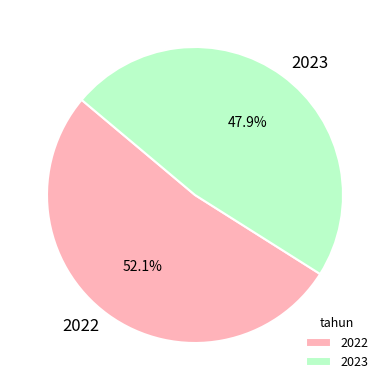

Combined, what portion of the pie is 2022 and 2023?

100.0%